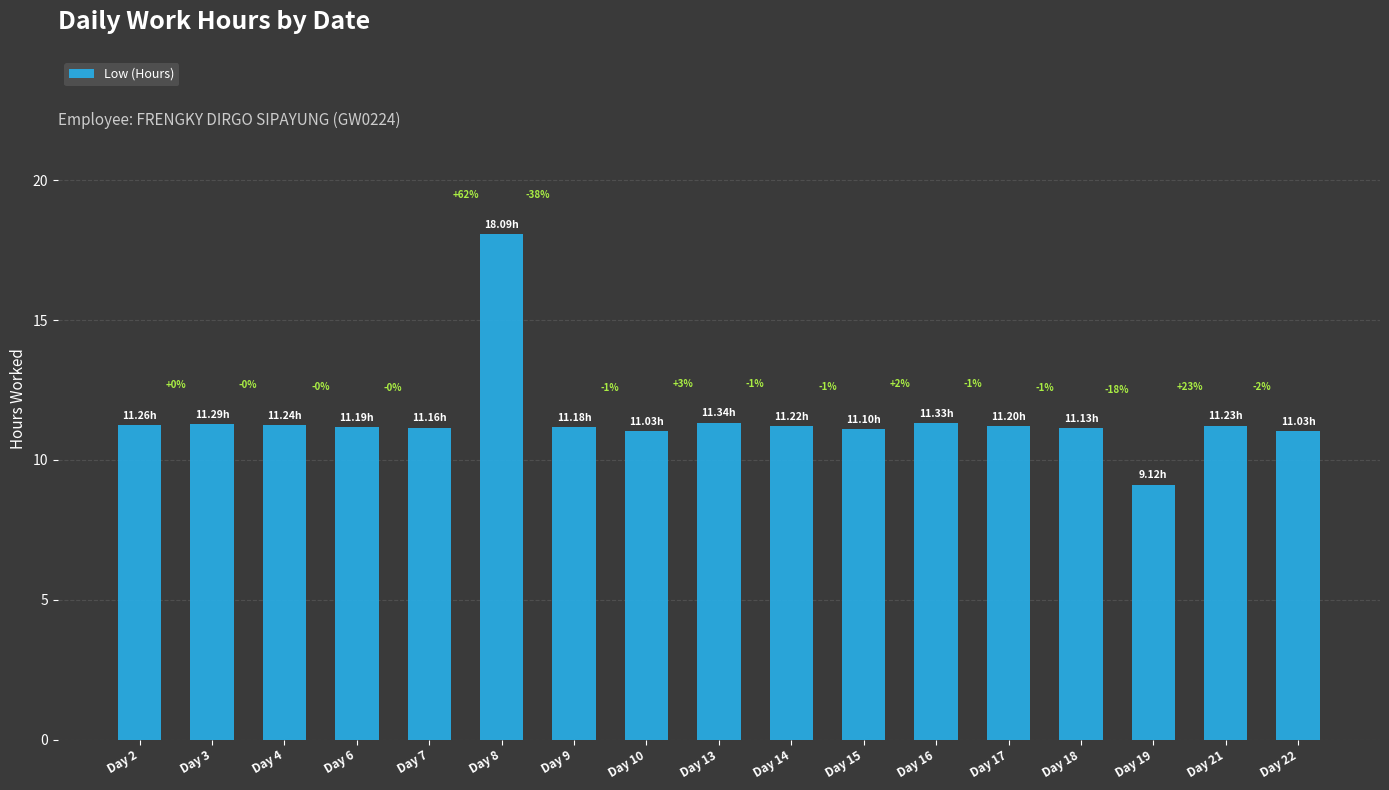

Rank the categories by value from lowest to highest.

Day 19, Day 10, Day 22, Day 15, Day 18, Day 7, Day 9, Day 6, Day 17, Day 14, Day 21, Day 4, Day 2, Day 3, Day 16, Day 13, Day 8